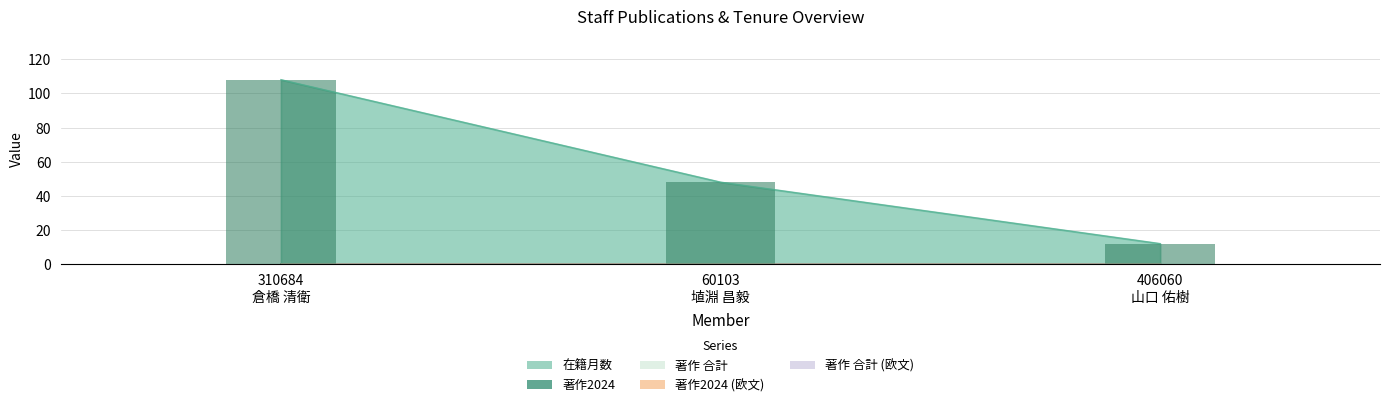

At how many categories does at least one series exceed 19?

2